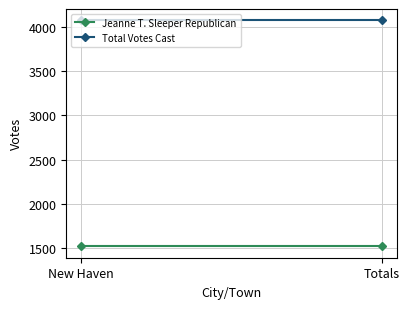

Is it true that Total Votes Cast equals 1314 at New Haven?

False